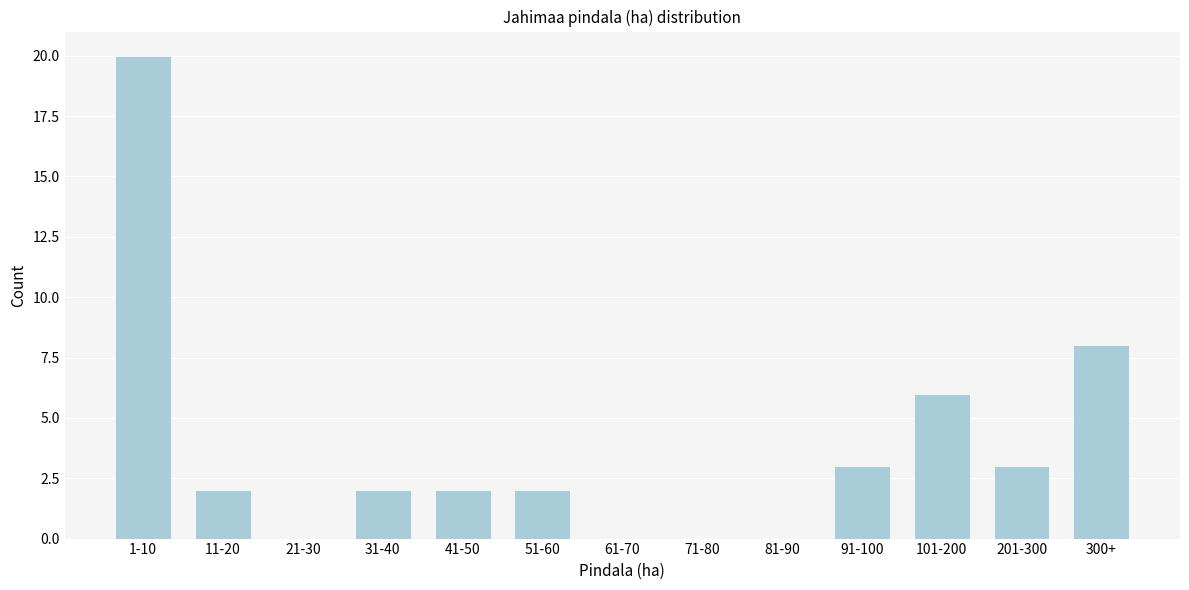

Reading left to right, what are all the values shown in this chart?

1-10=20	11-20=2	21-30=0	31-40=2	41-50=2	51-60=2	61-70=0	71-80=0	81-90=0	91-100=3	101-200=6	201-300=3	300+=8